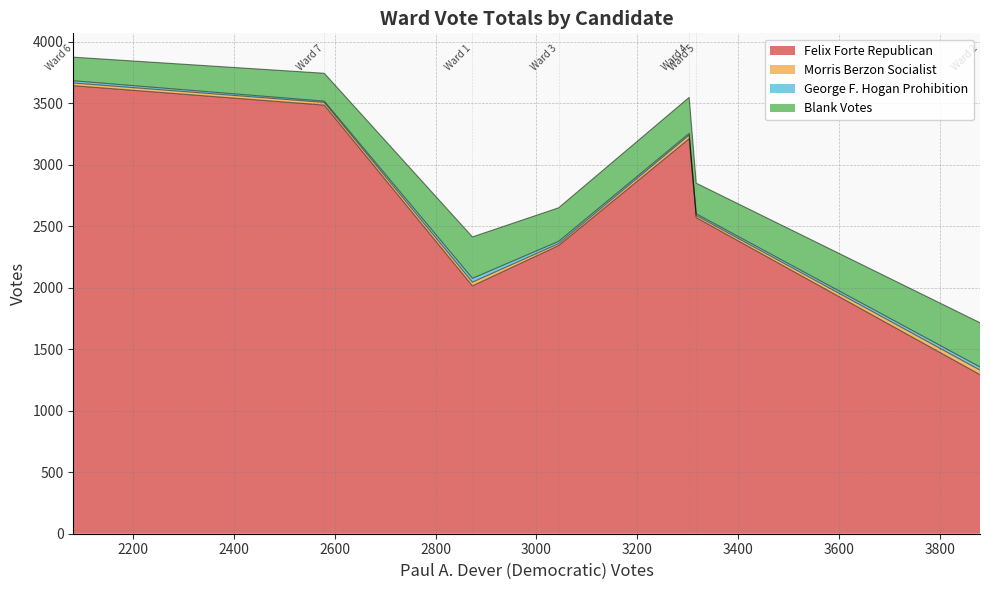

What are all the series names shown in the legend?

Felix Forte Republican, Morris Berzon Socialist, George F. Hogan Prohibition, Blank Votes